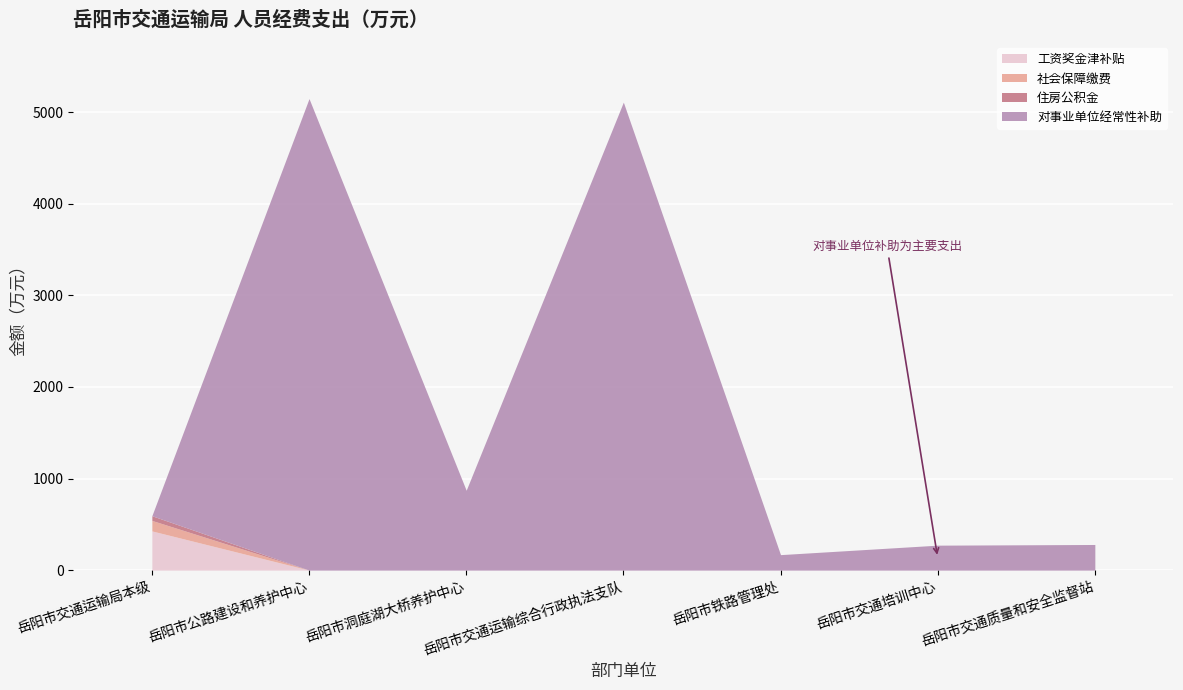

Reading left to right, extract all data points from this chart.

工资奖金津补贴: 岳阳市交通运输局本级=427.7	岳阳市公路建设和养护中心=0.0	岳阳市洞庭湖大桥养护中心=0.0	岳阳市交通运输综合行政执法支队=0.0	岳阳市铁路管理处=0.0	岳阳市交通培训中心=0.0	岳阳市交通质量和安全监督站=0.0
社会保障缴费: 岳阳市交通运输局本级=114.7	岳阳市公路建设和养护中心=0.0	岳阳市洞庭湖大桥养护中心=0.0	岳阳市交通运输综合行政执法支队=0.0	岳阳市铁路管理处=0.0	岳阳市交通培训中心=0.0	岳阳市交通质量和安全监督站=0.0
住房公积金: 岳阳市交通运输局本级=51.3	岳阳市公路建设和养护中心=0.0	岳阳市洞庭湖大桥养护中心=0.0	岳阳市交通运输综合行政执法支队=0.0	岳阳市铁路管理处=0.0	岳阳市交通培训中心=0.0	岳阳市交通质量和安全监督站=0.0
对事业单位经常性补助: 岳阳市交通运输局本级=0.0	岳阳市公路建设和养护中心=5148.6	岳阳市洞庭湖大桥养护中心=871.9	岳阳市交通运输综合行政执法支队=5109.9	岳阳市铁路管理处=168.8	岳阳市交通培训中心=272.2	岳阳市交通质量和安全监督站=279.7